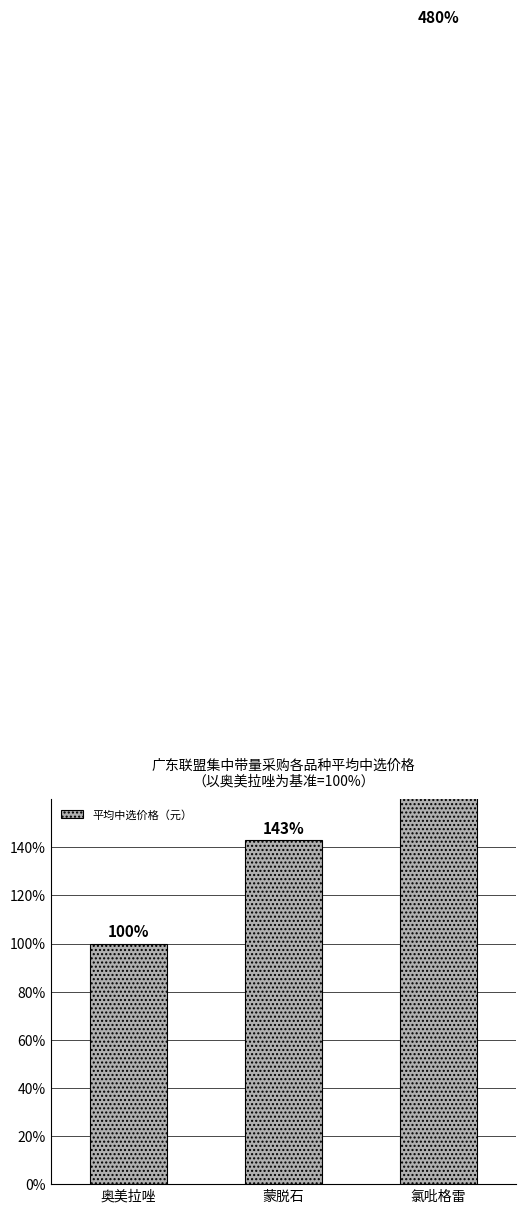

What is the change in value from 奥美拉唑 to 氯吡格雷?

+380